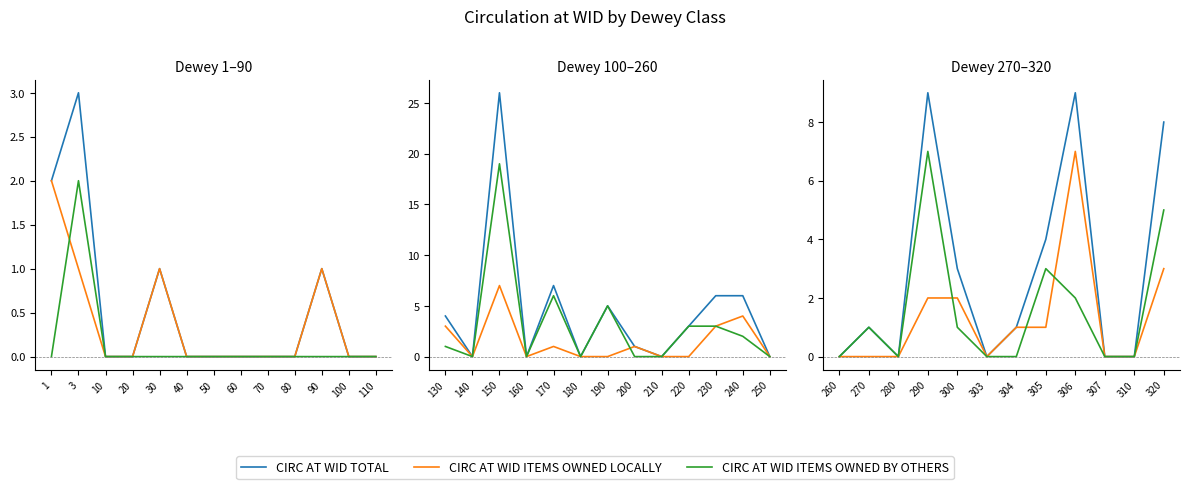

How many lines are shown in the chart?

3